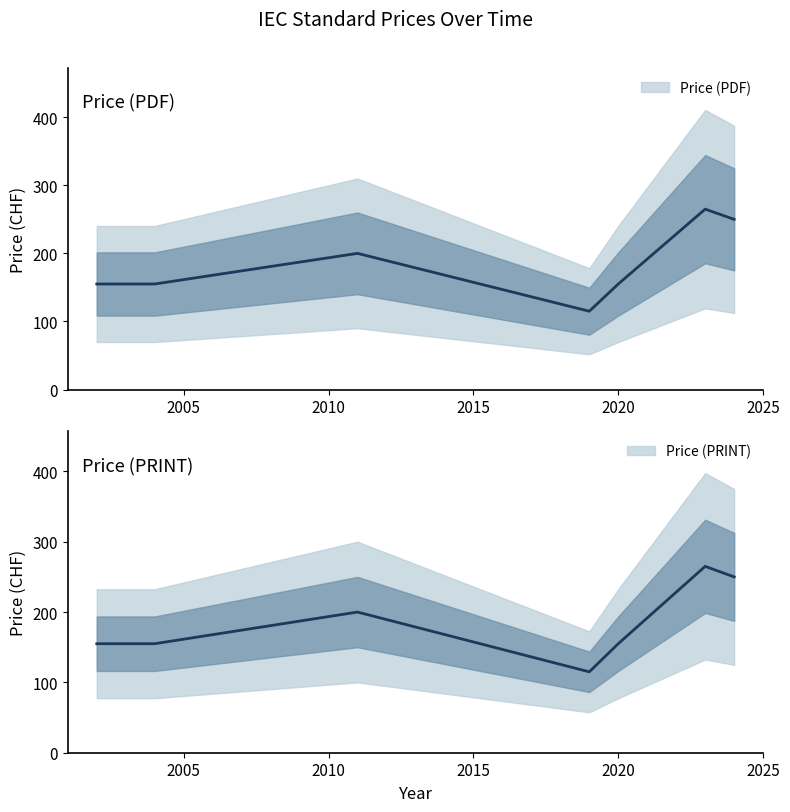

What is the value of the Price (PRINT) point at the 9th from the left?

250